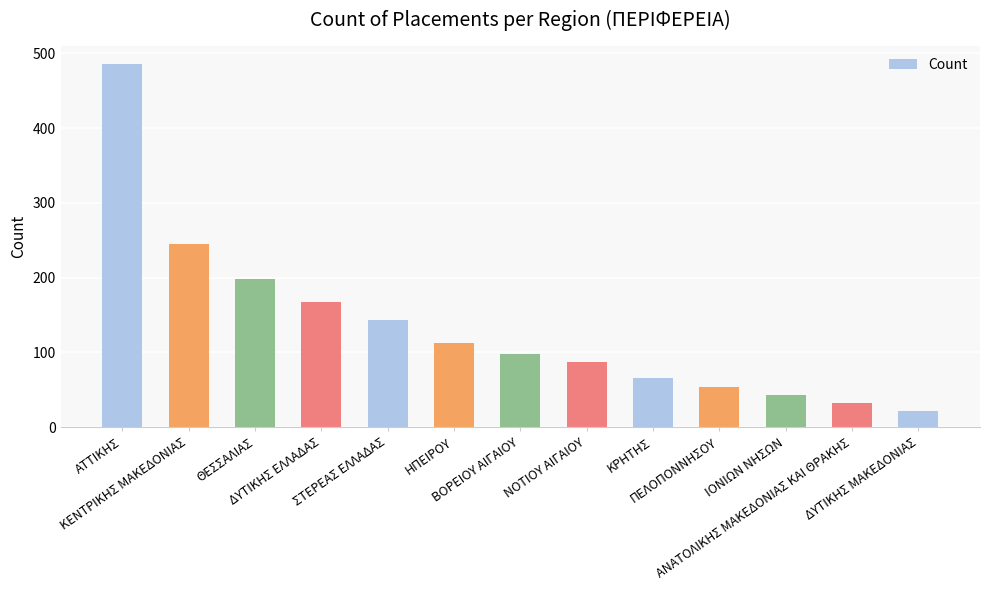

What is the average value?

135